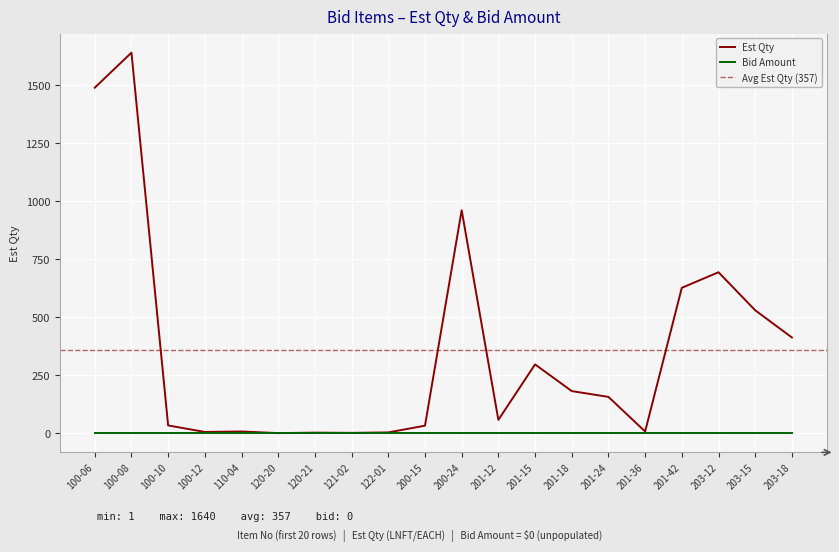

How many data points are above 157?

9